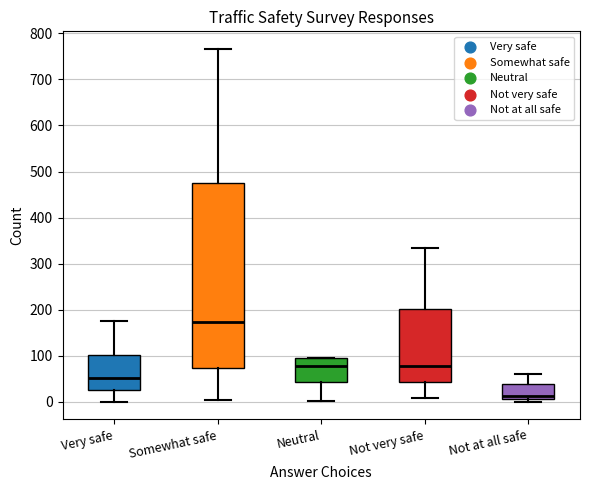

Which box has the highest median line?

Somewhat safe